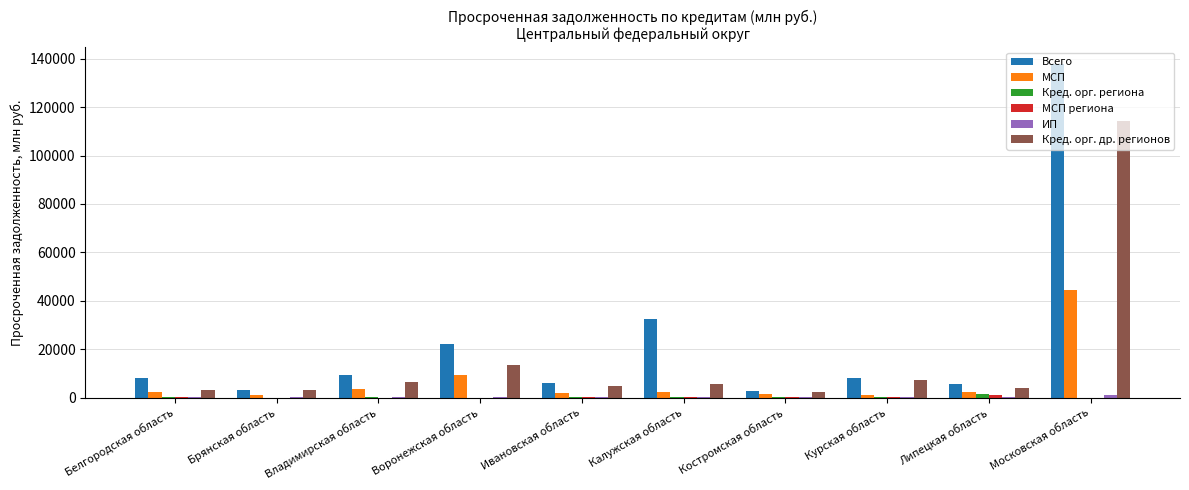

At which label does МСП reach its peak?

Московская область